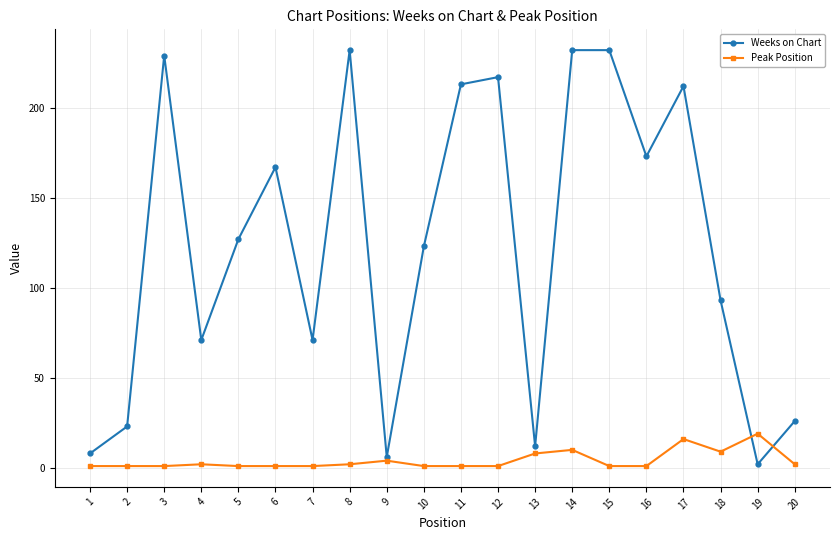

Is it true that Weeks on Chart equals 10 at 2?

False